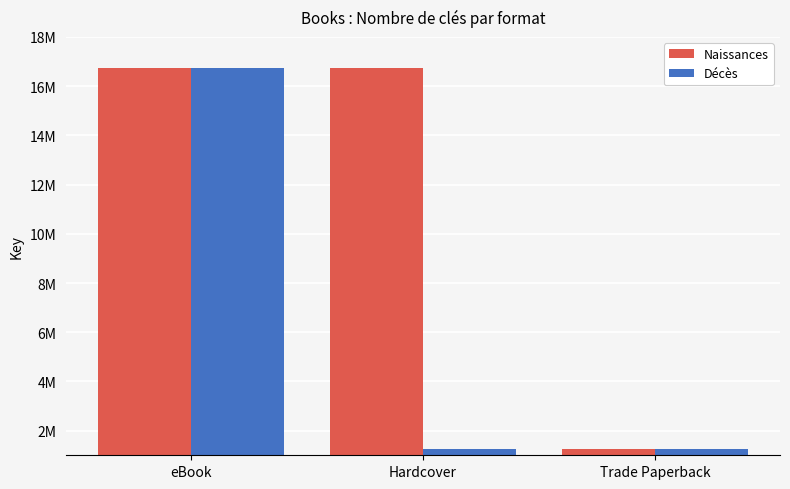

Are the bars grouped side by side (vs. stacked)?

Yes